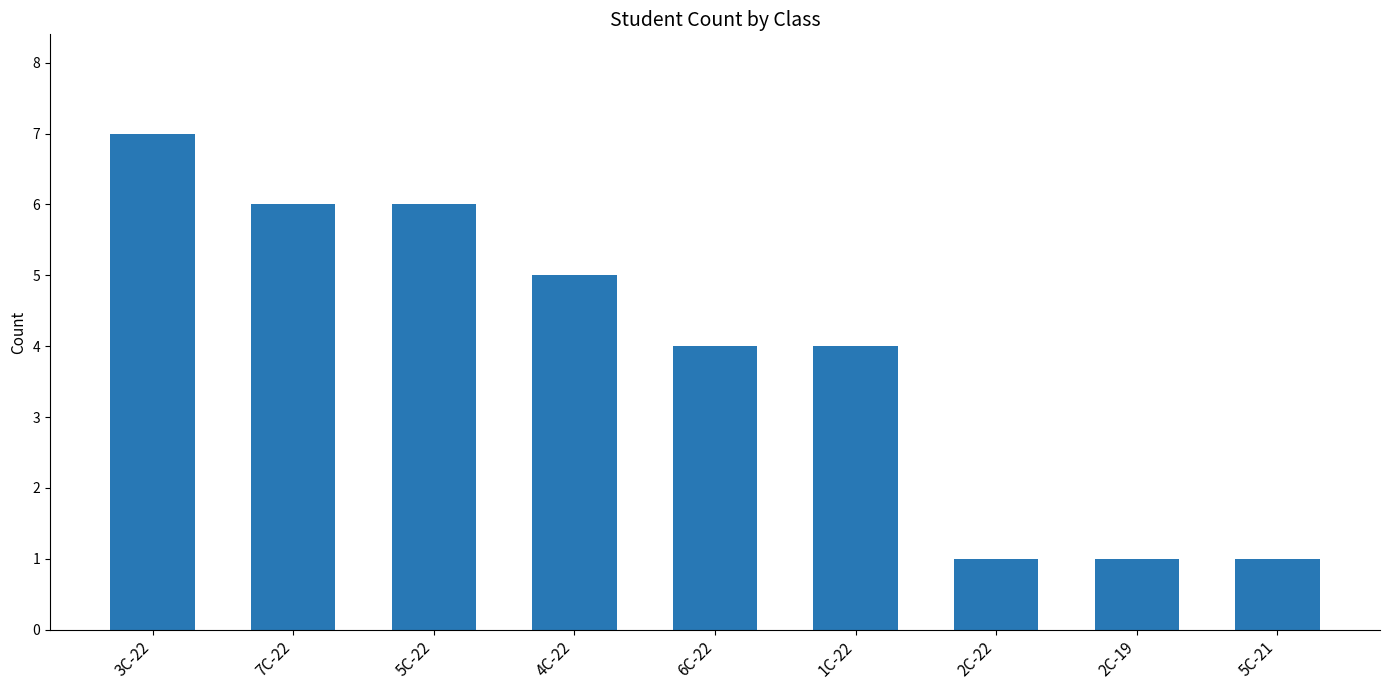

Reading left to right, extract all data points from this chart.

7	6	6	5	4	4	1	1	1